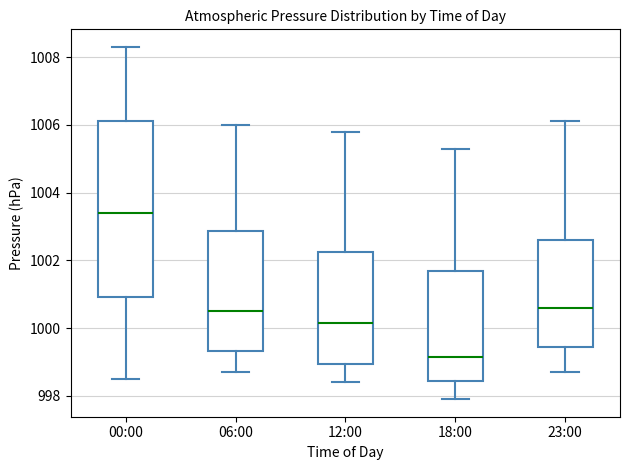

Reading left to right, transcribe this box plot: for each box, give where its median line is, the range the box spans, and where its two whiskers end, as read against the y-axis. The values are not printed on the chart, so give them approximately, as read against the axis.

00:00: median 1003.4, box 1001.0 to 1006.2, whiskers 998.6 to 1008.4
06:00: median 1000.6, box 999.4 to 1002.8, whiskers 998.8 to 1006.0
12:00: median 1000.2, box 999.0 to 1002.2, whiskers 998.4 to 1005.8
18:00: median 999.2, box 998.4 to 1001.6, whiskers 998.0 to 1005.4
23:00: median 1000.6, box 999.4 to 1002.6, whiskers 998.8 to 1006.2